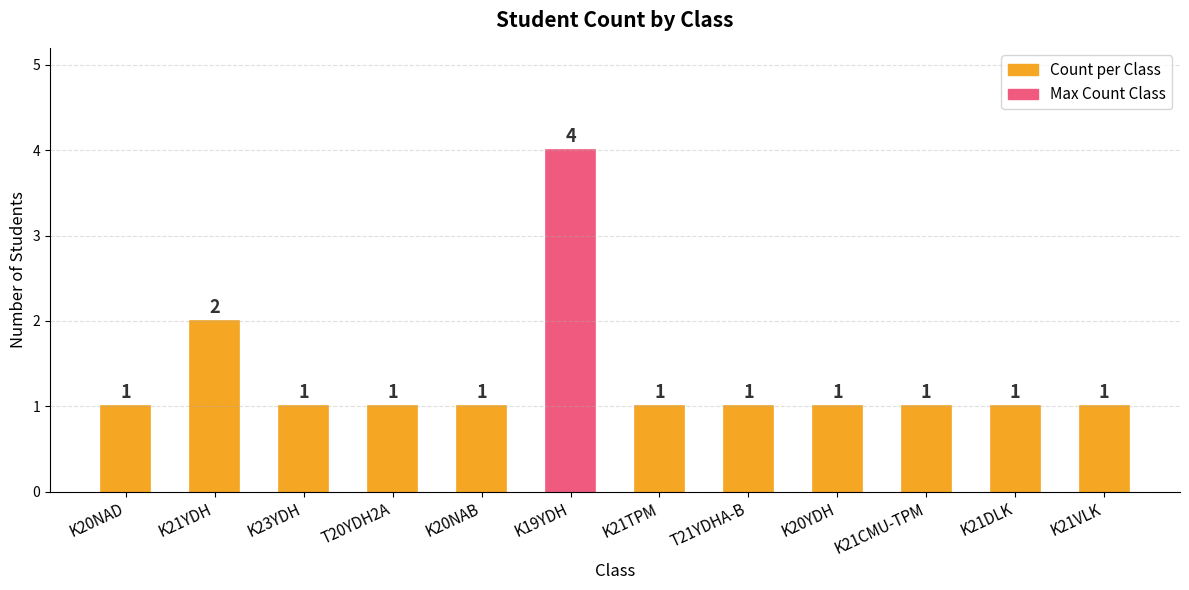

Approximately how many times larger is the value at K21CMU-TPM compared to T20YDH2A?

1.0